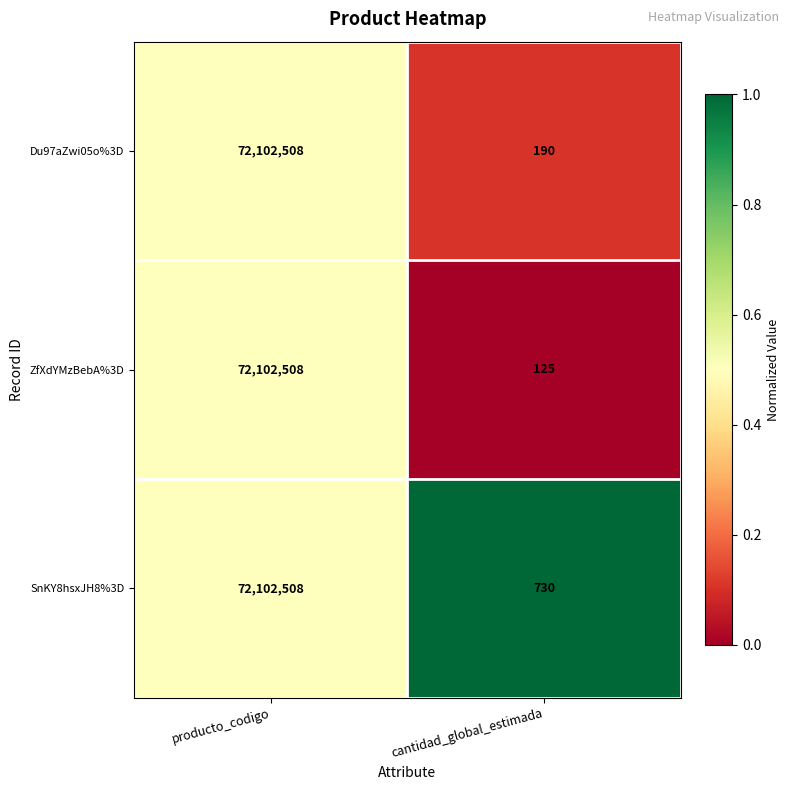

Which series has the largest total across all categories?

SnKY8hsxJH8%3D